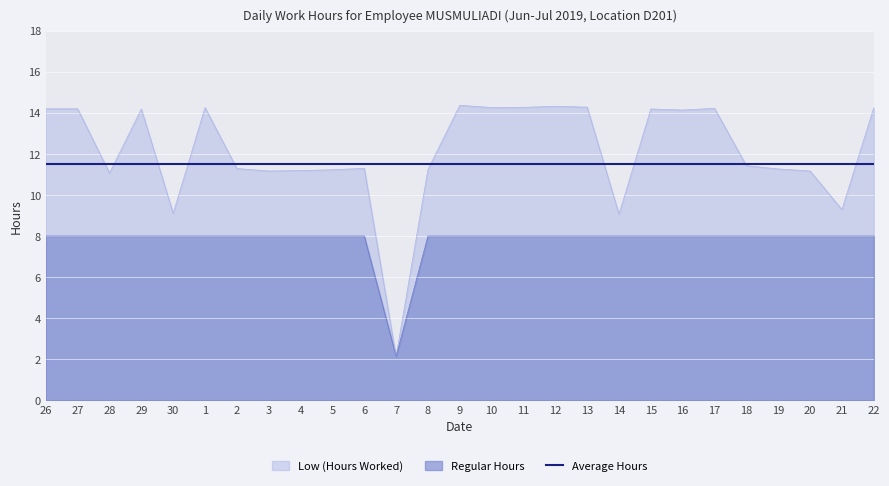

How many lines are shown in the chart?

3